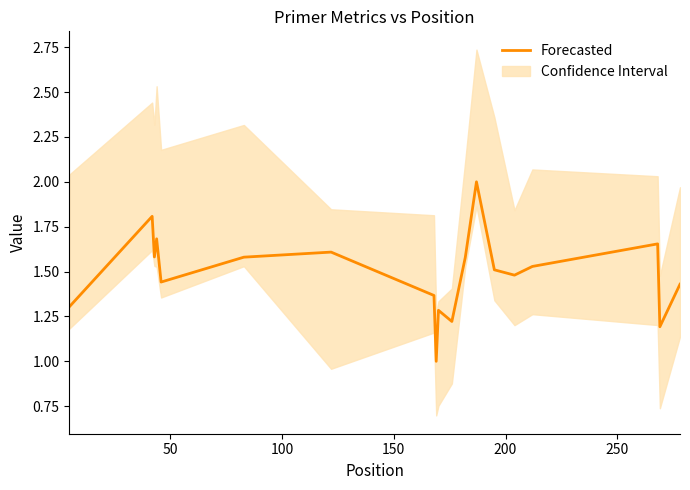

What is the highest value of the Forecasted series?

2.0